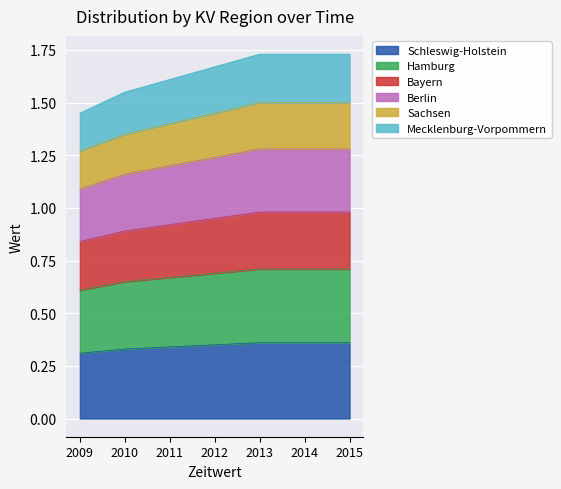

The value of Schleswig-Holstein at 2014 is 0.2. True or false?

False